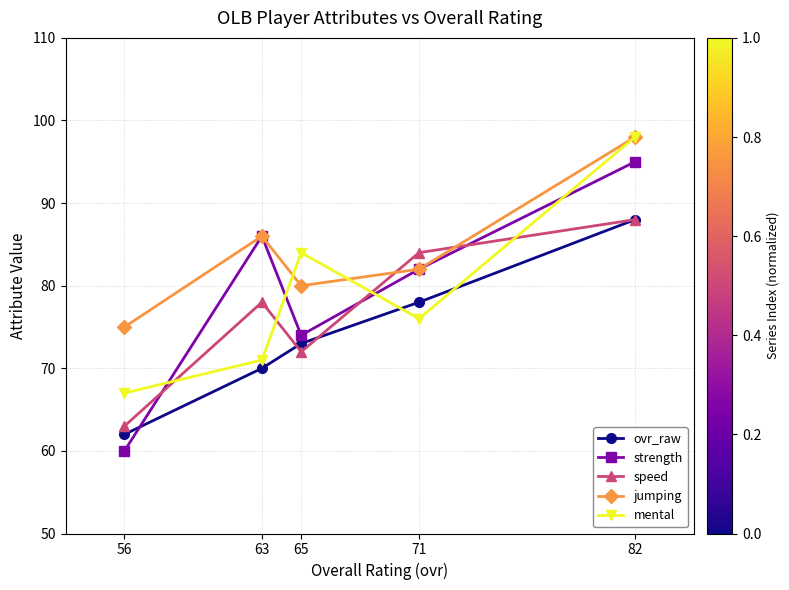

Read the ovr_raw value at 63, to the nearest 10.

70